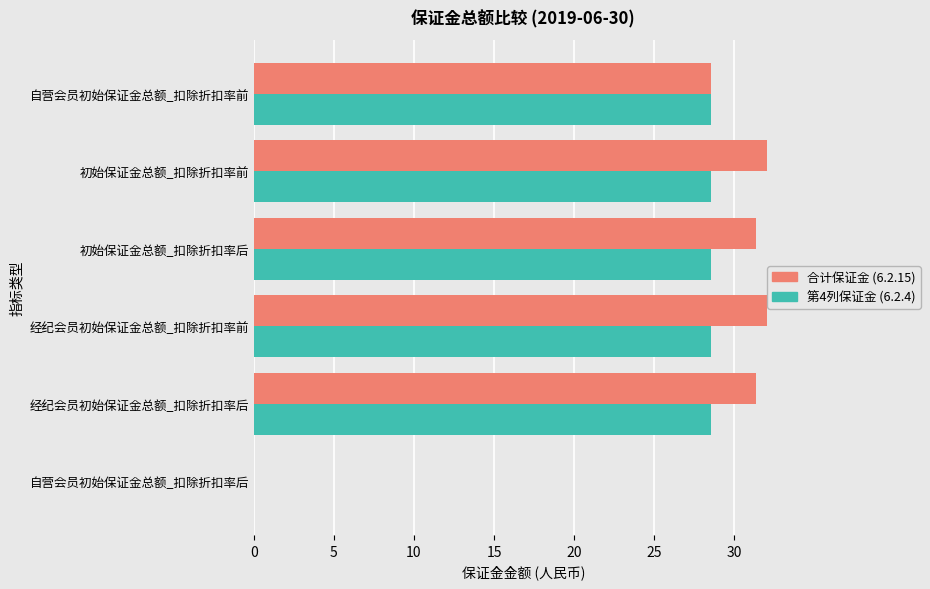

Which series has the widest spread of values?

合计保证金 (6.2.15)